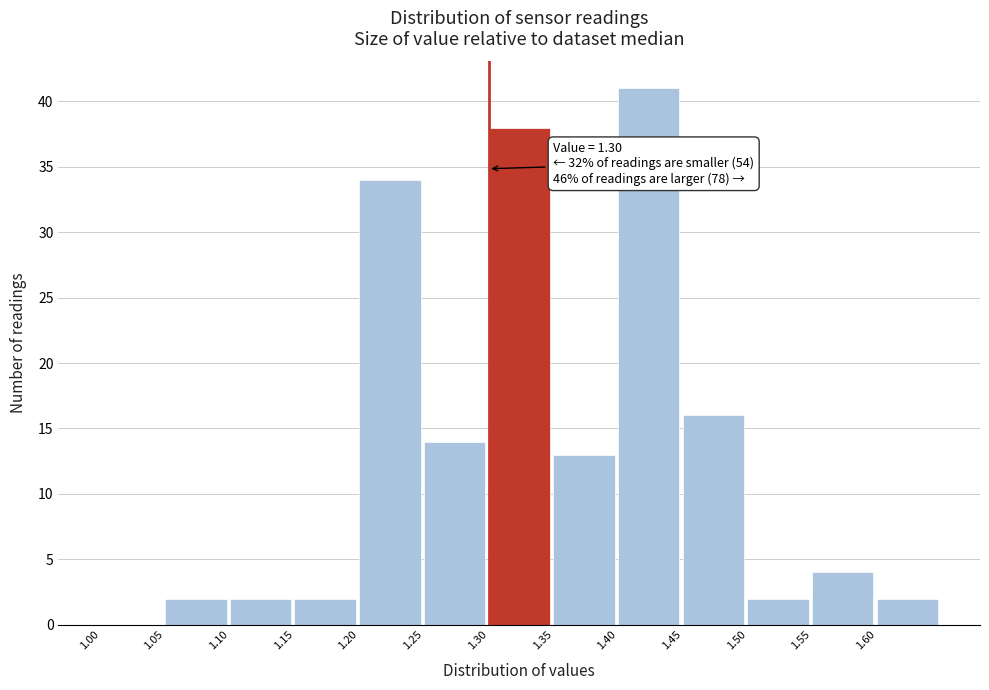

Over which range of the x-axis is the bar tallest?

1.40 to 1.45